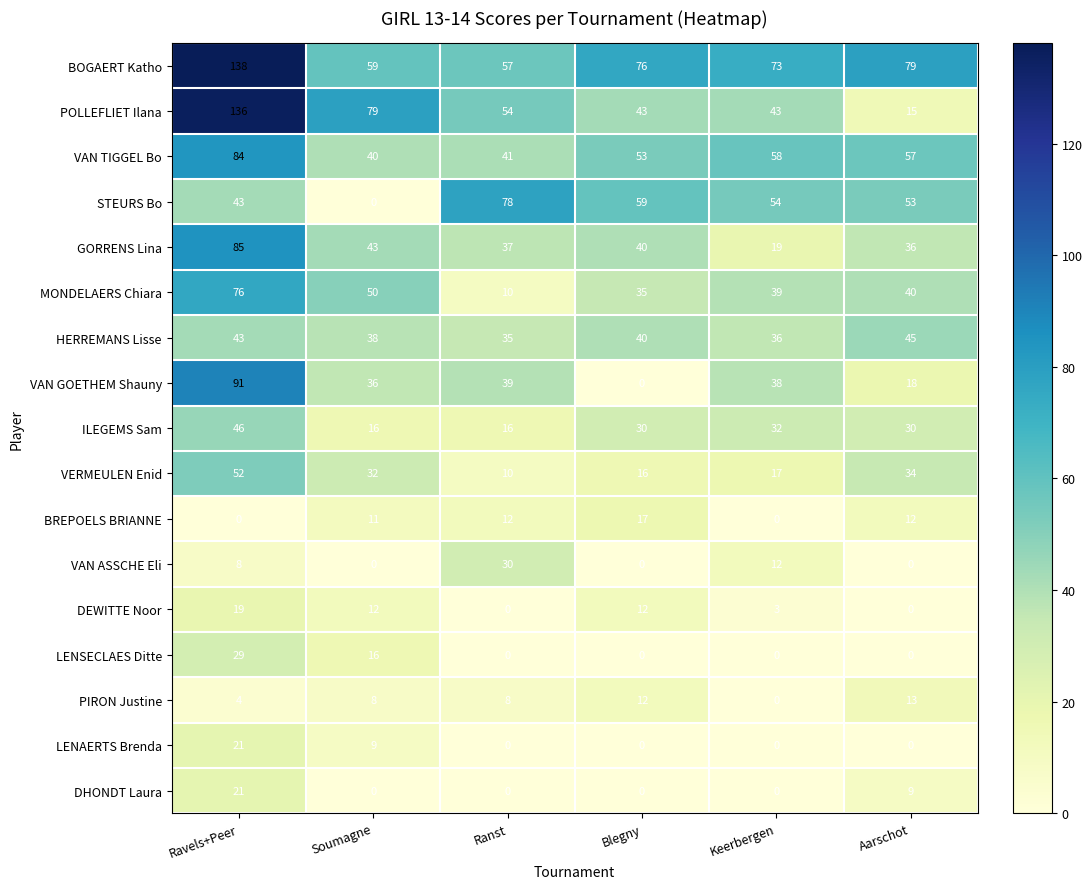

Where is HERREMANS Lisse nearest to the value 40?

Blegny